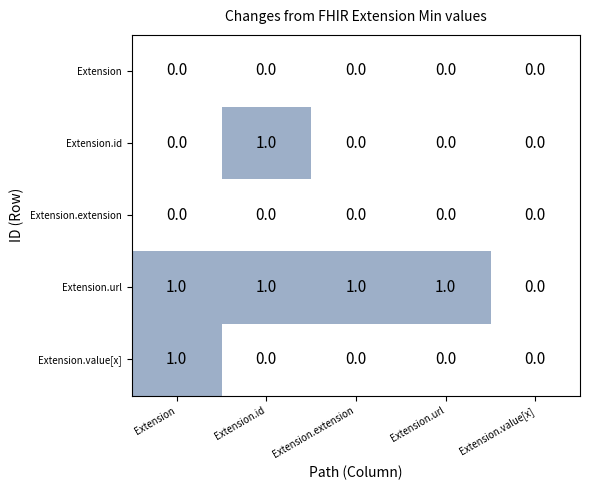

Which series has the largest total across all categories?

Extension.url